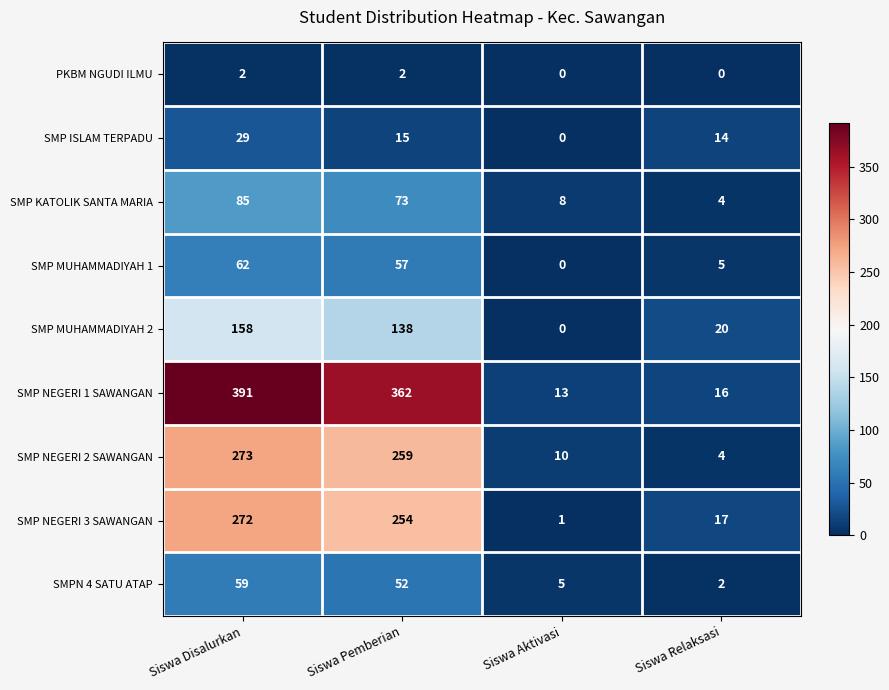

What is the highest value of the SMP ISLAM TERPADU series?

29